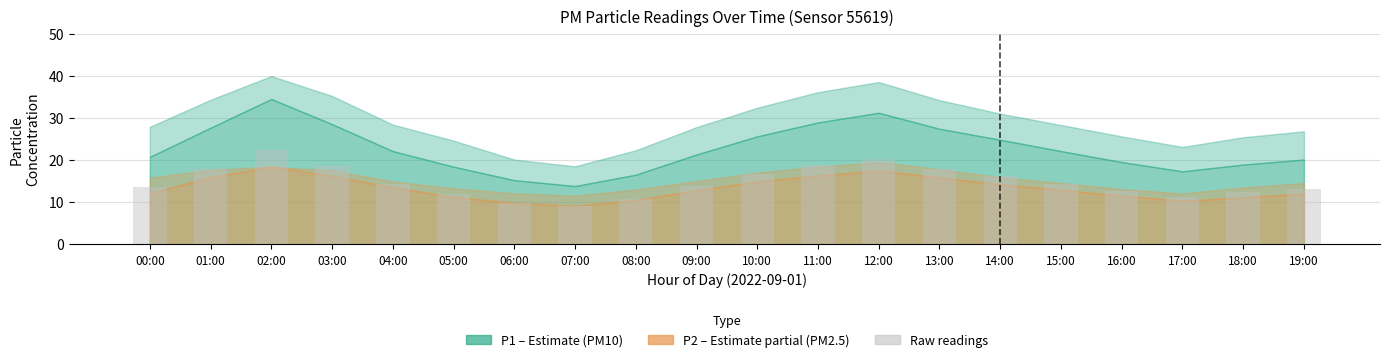

What is the ratio of the value at 02:00 to the value at 00:00?

1.7